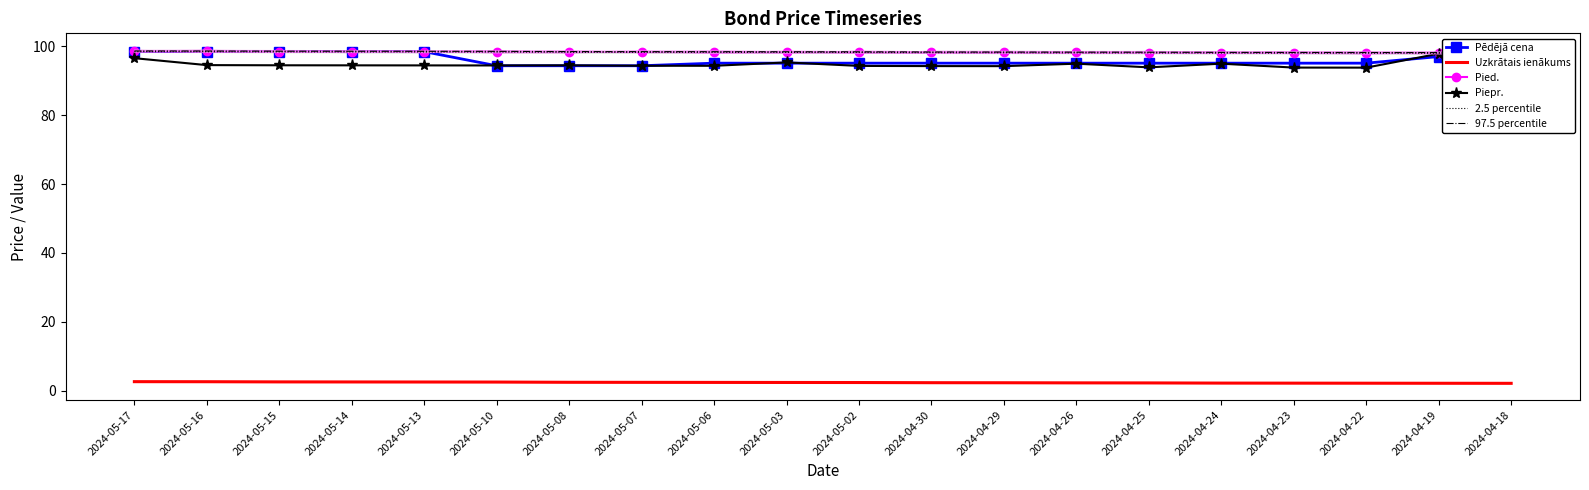

Reading left to right, what are all the values shown in this chart?

Pēdējā cena: 2024-05-17=98.5	2024-05-16=98.5	2024-05-15=98.5	2024-05-14=98.5	2024-05-13=98.5	2024-05-10=94.4	2024-05-08=94.4	2024-05-07=94.4	2024-05-06=95.2	2024-05-03=95.2	2024-05-02=95.2	2024-04-30=95.2	2024-04-29=95.2	2024-04-26=95.2	2024-04-25=95.2	2024-04-24=95.2	2024-04-23=95.2	2024-04-22=95.2	2024-04-19=97.1	2024-04-18=97.1
Uzkrātais ienākums: 2024-05-17=2.6	2024-05-16=2.6	2024-05-15=2.5	2024-05-14=2.5	2024-05-13=2.5	2024-05-10=2.5	2024-05-08=2.4	2024-05-07=2.4	2024-05-06=2.4	2024-05-03=2.4	2024-05-02=2.4	2024-04-30=2.3	2024-04-29=2.3	2024-04-26=2.2	2024-04-25=2.2	2024-04-24=2.2	2024-04-23=2.2	2024-04-22=2.1	2024-04-19=2.1	2024-04-18=2.1
Pied.: 2024-05-17=98.6	2024-05-16=98.6	2024-05-15=98.5	2024-05-14=98.5	2024-05-13=98.5	2024-05-10=98.5	2024-05-08=98.4	2024-05-07=98.4	2024-05-06=98.4	2024-05-03=98.4	2024-05-02=98.3	2024-04-30=98.3	2024-04-29=98.3	2024-04-26=98.2	2024-04-25=98.2	2024-04-24=98.2	2024-04-23=98.2	2024-04-22=98.2	2024-04-19=98.1	2024-04-18=98.1
Piepr.: 2024-05-17=96.6	2024-05-16=94.6	2024-05-15=94.5	2024-05-14=94.5	2024-05-13=94.5	2024-05-10=94.5	2024-05-08=94.5	2024-05-07=94.4	2024-05-06=94.4	2024-05-03=95.4	2024-05-02=94.3	2024-04-30=94.3	2024-04-29=94.3	2024-04-26=95.0	2024-04-25=93.9	2024-04-24=95.0	2024-04-23=93.9	2024-04-22=93.8	2024-04-19=97.9	2024-04-18=96.1
2.5 percentile: 2024-05-17=98.5	2024-05-16=98.5	2024-05-15=98.4	2024-05-14=98.4	2024-05-13=98.4	2024-05-10=98.4	2024-05-08=98.3	2024-05-07=98.3	2024-05-06=98.3	2024-05-03=98.3	2024-05-02=98.2	2024-04-30=98.2	2024-04-29=98.2	2024-04-26=98.2	2024-04-25=98.1	2024-04-24=98.1	2024-04-23=98.1	2024-04-22=98.1	2024-04-19=98.0	2024-04-18=98.0
97.5 percentile: 2024-05-17=98.7	2024-05-16=98.7	2024-05-15=98.6	2024-05-14=98.6	2024-05-13=98.6	2024-05-10=98.6	2024-05-08=98.5	2024-05-07=98.5	2024-05-06=98.5	2024-05-03=98.5	2024-05-02=98.4	2024-04-30=98.4	2024-04-29=98.4	2024-04-26=98.3	2024-04-25=98.3	2024-04-24=98.3	2024-04-23=98.3	2024-04-22=98.2	2024-04-19=98.2	2024-04-18=98.2